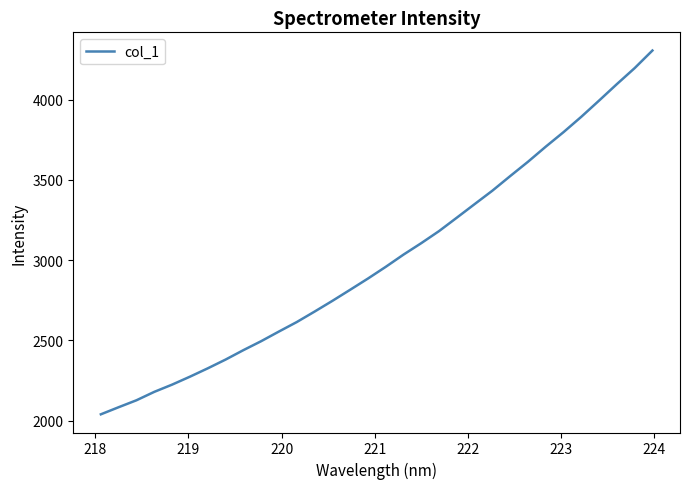

What is the smallest value displayed?

2039.6